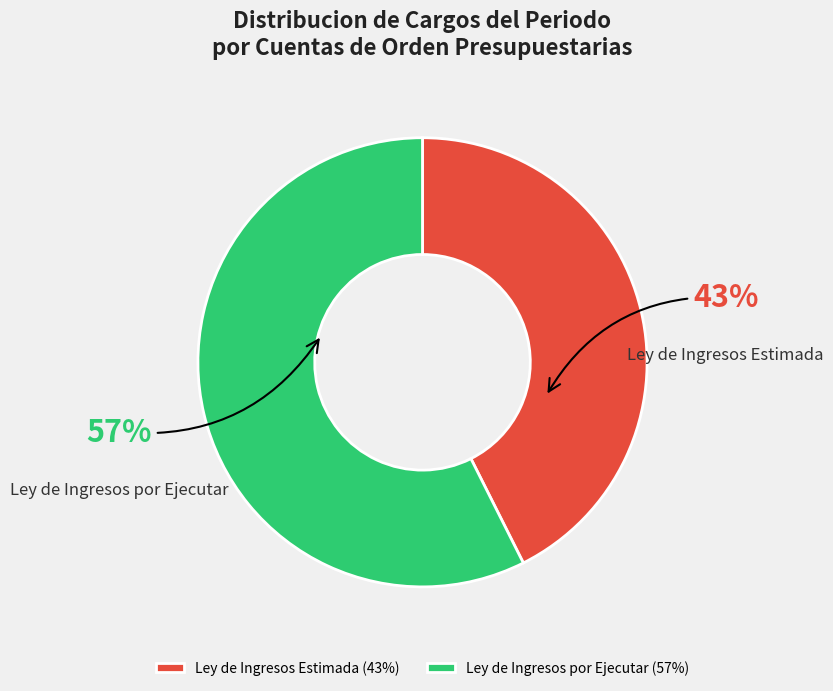

Rank the categories by value from lowest to highest.

Ley de Ingresos Estimada, Ley de Ingresos por Ejecutar